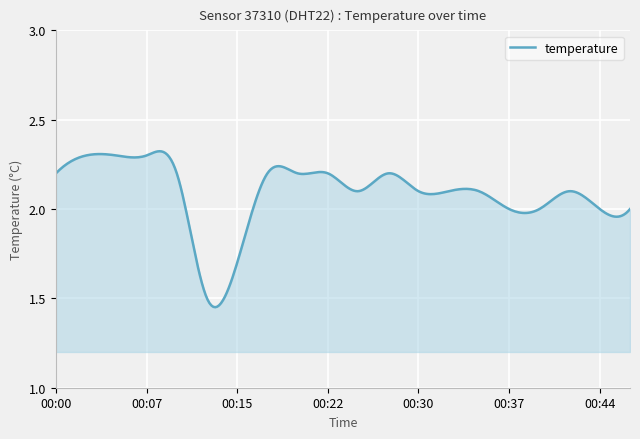

Reading left to right, transcribe all the data shown in this chart.

00:00=2.2	00:02=2.3	00:05=2.3	00:07=2.3	00:10=2.2	00:12=1.5	00:15=1.7	00:17=2.2	00:20=2.2	00:22=2.2	00:25=2.1	00:27=2.2	00:30=2.1	00:32=2.1	00:35=2.1	00:37=2.0	00:40=2.0	00:42=2.1	00:44=2.0	00:47=2.0